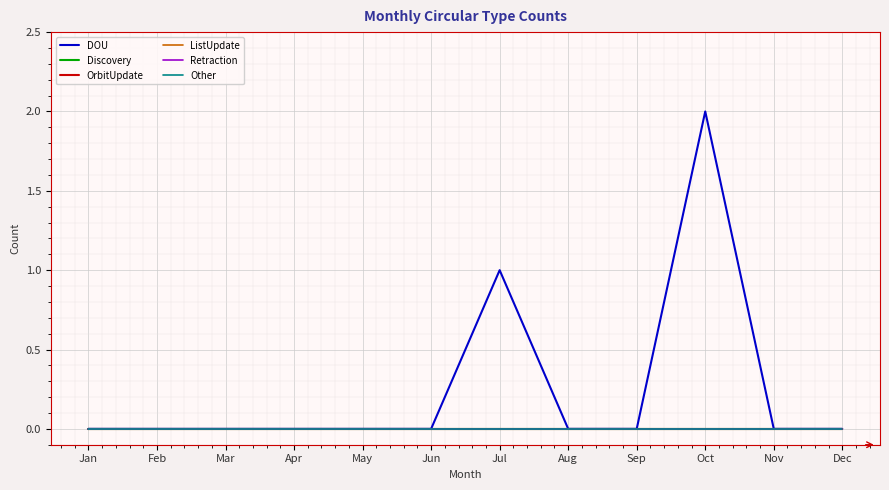

Reading left to right, what are all the values shown in this chart?

DOU: 0	0	0	0	0	0	1	0	0	2	0	0
Discovery: 0	0	0	0	0	0	0	0	0	0	0	0
OrbitUpdate: 0	0	0	0	0	0	0	0	0	0	0	0
ListUpdate: 0	0	0	0	0	0	0	0	0	0	0	0
Retraction: 0	0	0	0	0	0	0	0	0	0	0	0
Other: 0	0	0	0	0	0	0	0	0	0	0	0